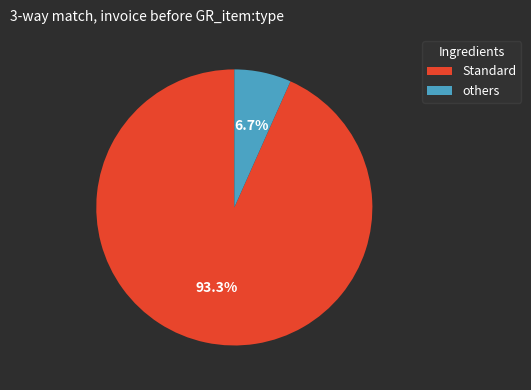

Is there a majority slice in this chart?

Yes